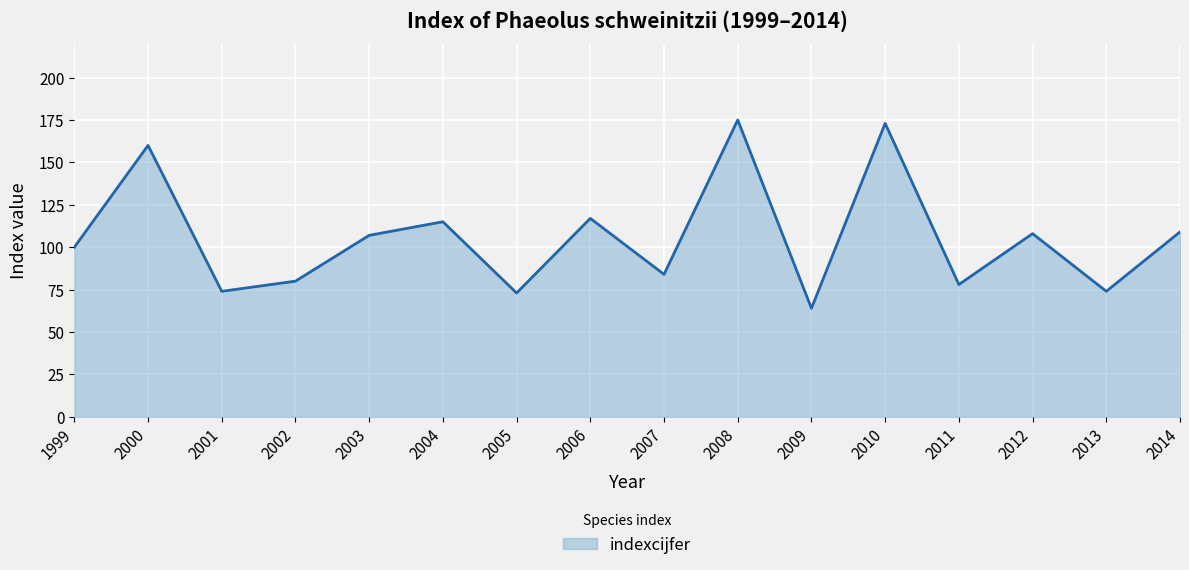

What is the change in value from 2000 to 2007?

-76